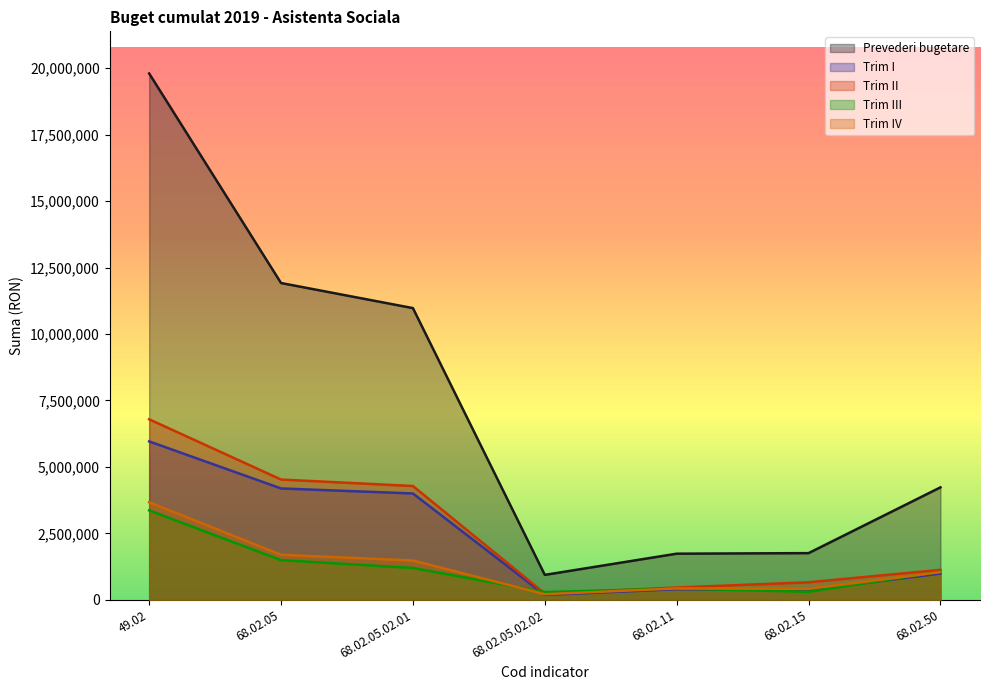

How many lines are shown in the chart?

5